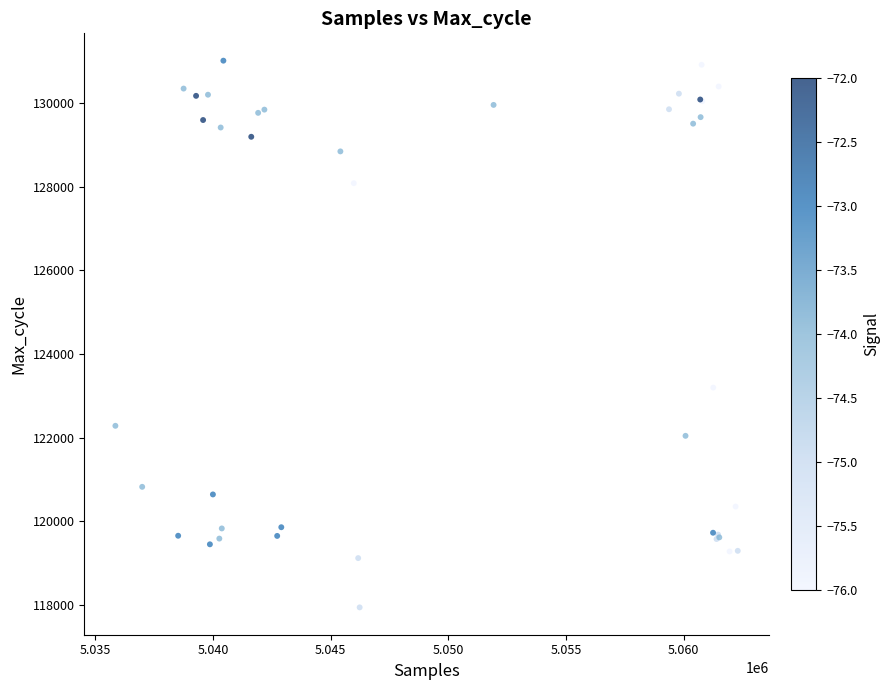

What Y value in the scatter plot is closest to 124479?

123197